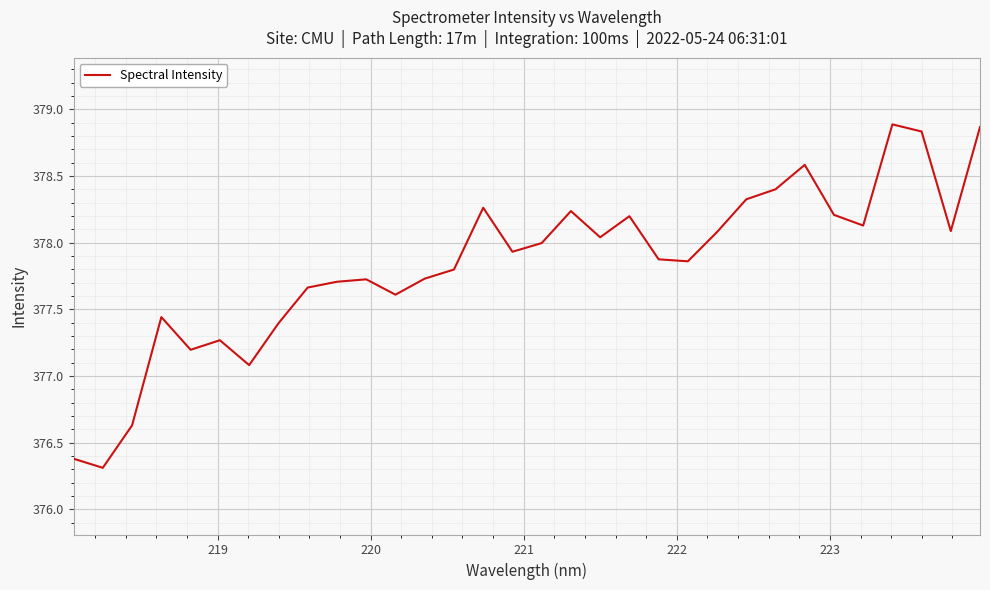

What is the average value?

377.8